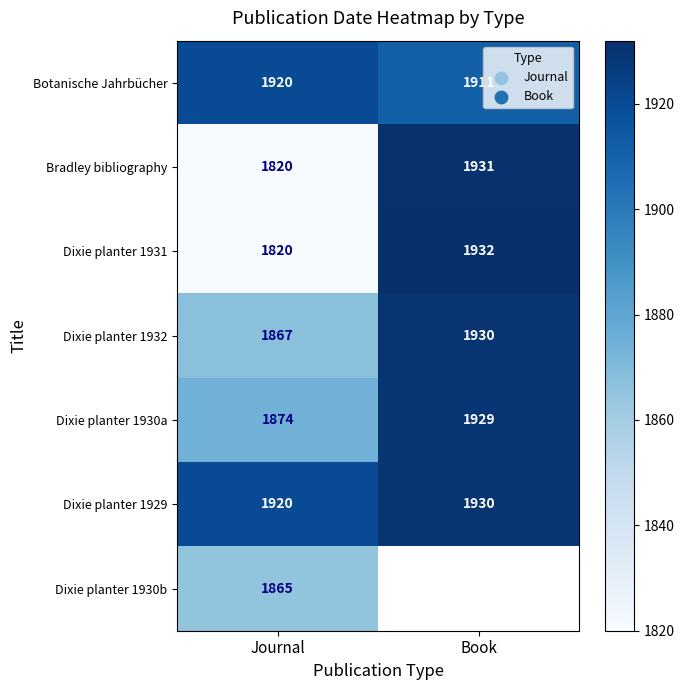

List the labels in order of Dixie planter 1930a value, smallest first.

Journal, Book